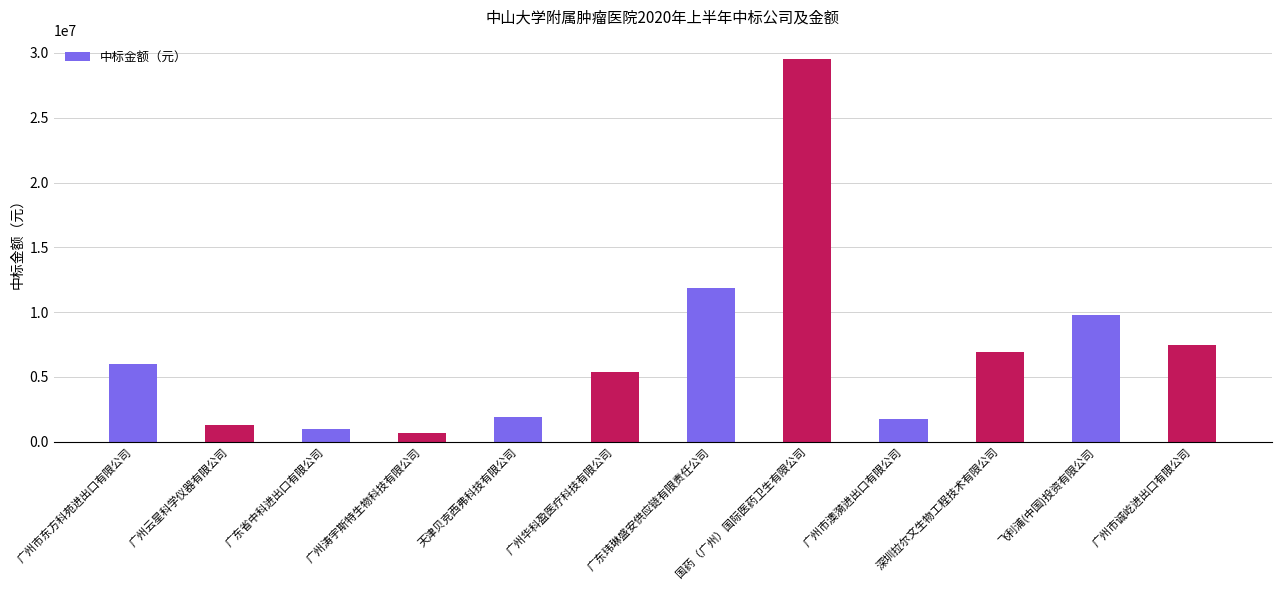

What is the sum of all values?

83617970